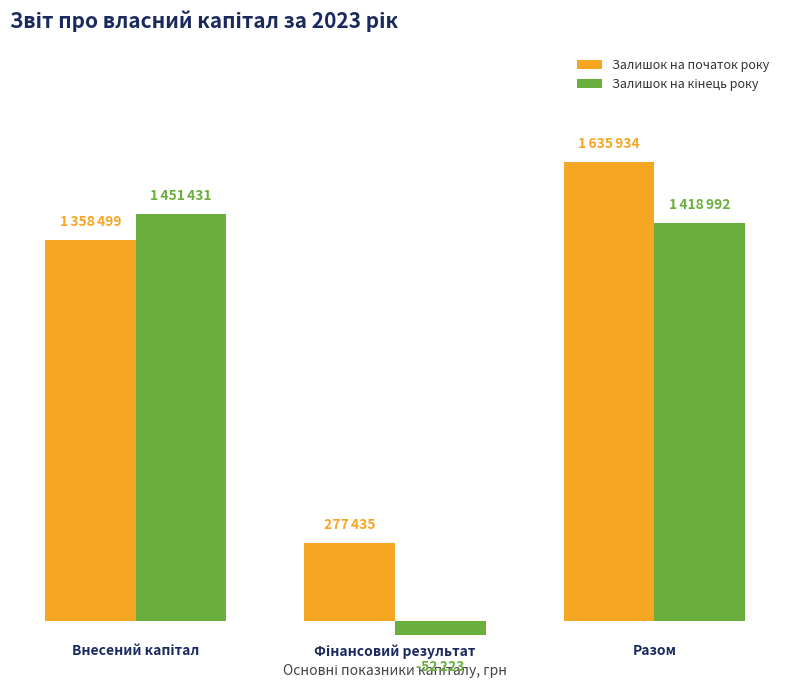

Which series has the widest spread of values?

Залишок на кінець року